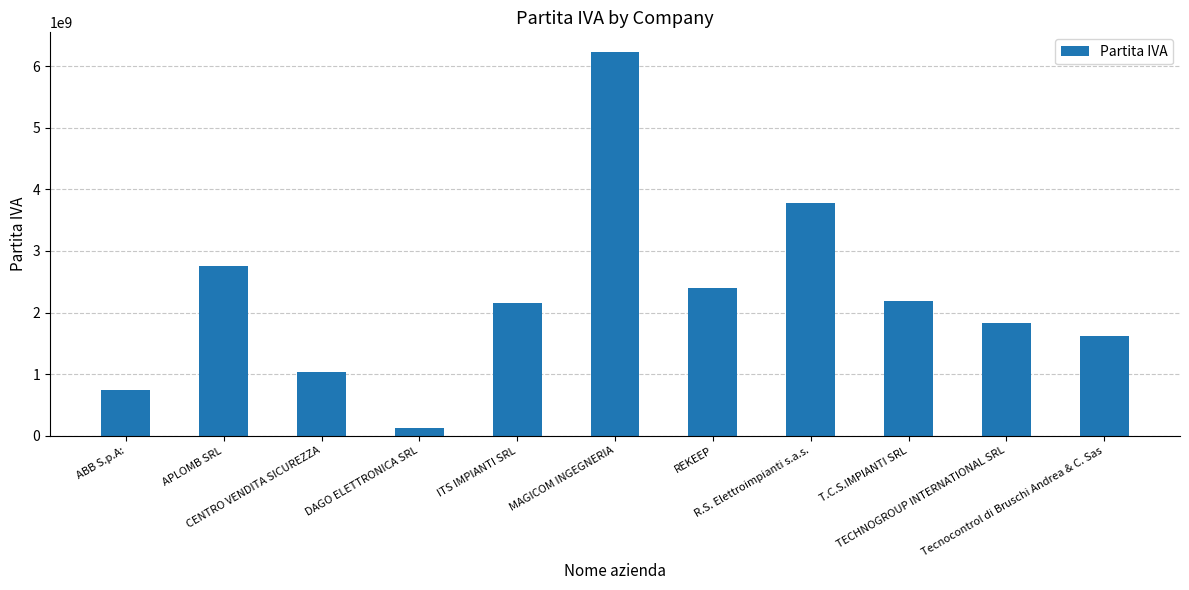

Reading left to right, transcribe all the data shown in this chart.

ABB S.p.A:=736410150	APLOMB SRL=2757270422	CENTRO VENDITA SICUREZZA=1028370722	DAGO ELETTRONICA SRL=120470414	ITS IMPIANTI SRL=2160730418	MAGICOM INGEGNERIA=6237031007	REKEEP=2402671206	R.S. Elettroimpianti s.a.s.=3772850404	T.C.S.IMPIANTI SRL=2191910419	TECHNOGROUP INTERNATIONAL SRL=1825130436	Tecnocontrol di Bruschi Andrea & C. Sas=1616780407